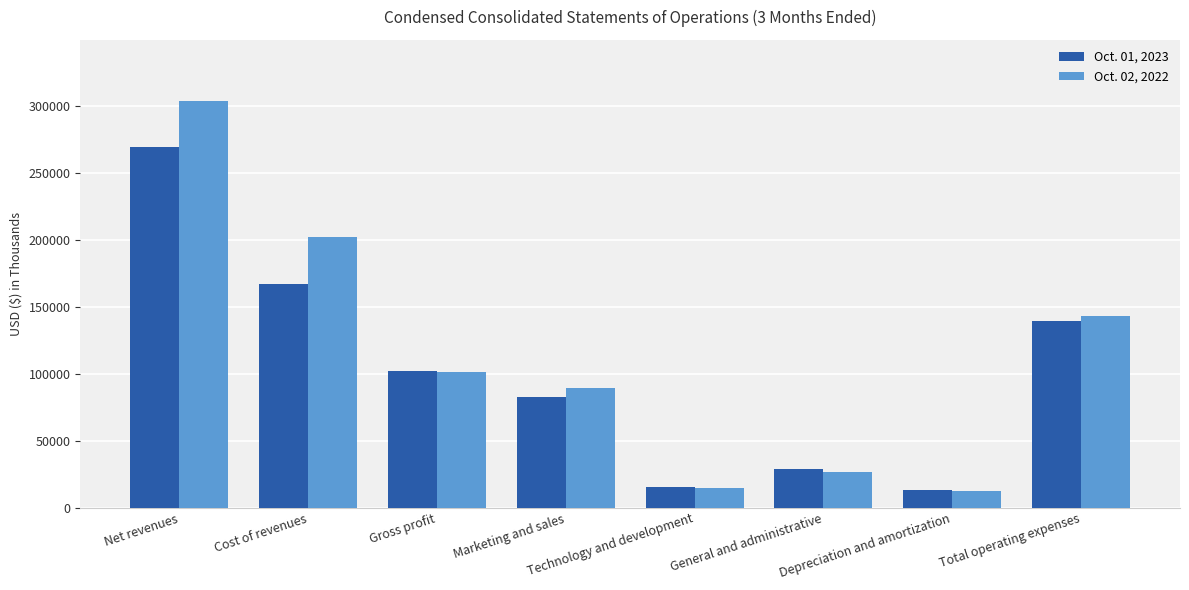

Rank the series at Net revenues from highest to lowest value.

Oct. 02, 2022, Oct. 01, 2023